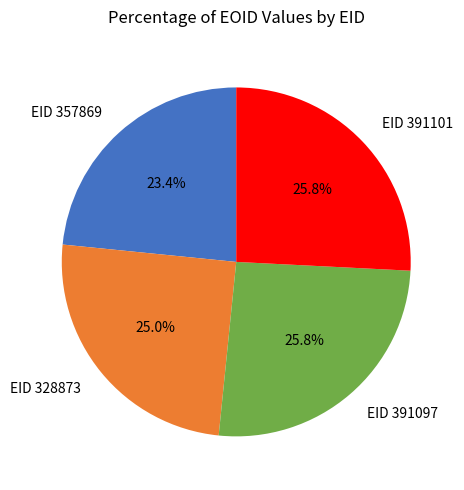

To the nearest percent, what percentage of the pie is EID 391101?

26%